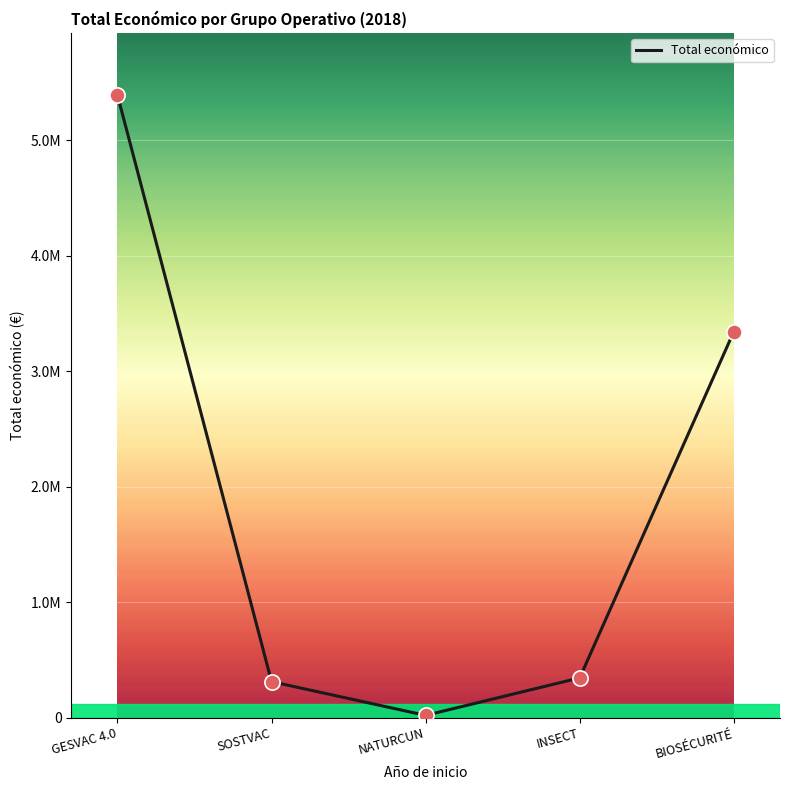

What is the change in value from SOSTVAC to BIOSÉCURITÉ?

+3030699